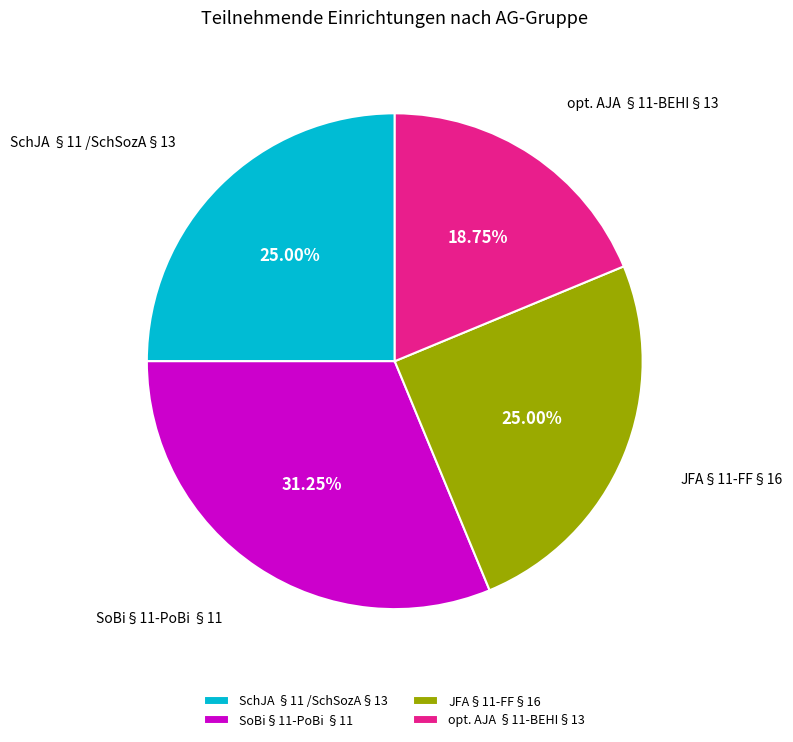

What is the ratio of the value at SchJA §11 /SchSozA§13 to the value at SoBi§11-PoBi §11?

0.8